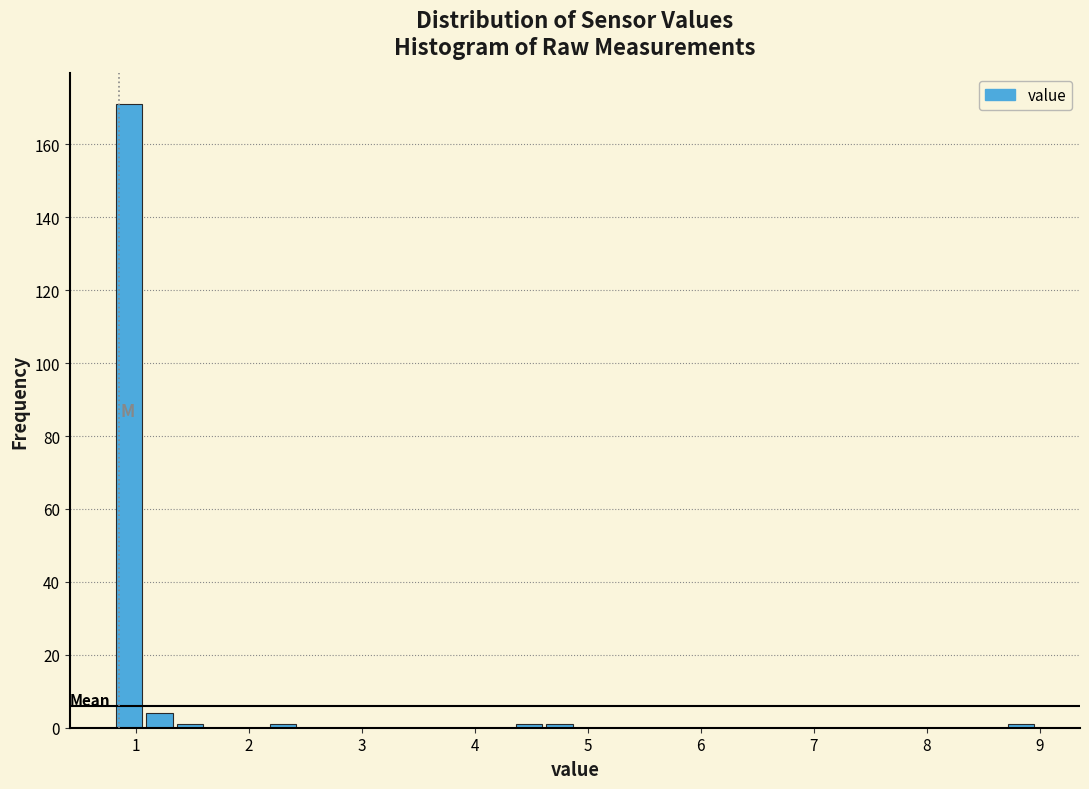

Around what value on the x-axis is the tallest bar? Give the approximate position of its centre, as read against the axis.

0.9